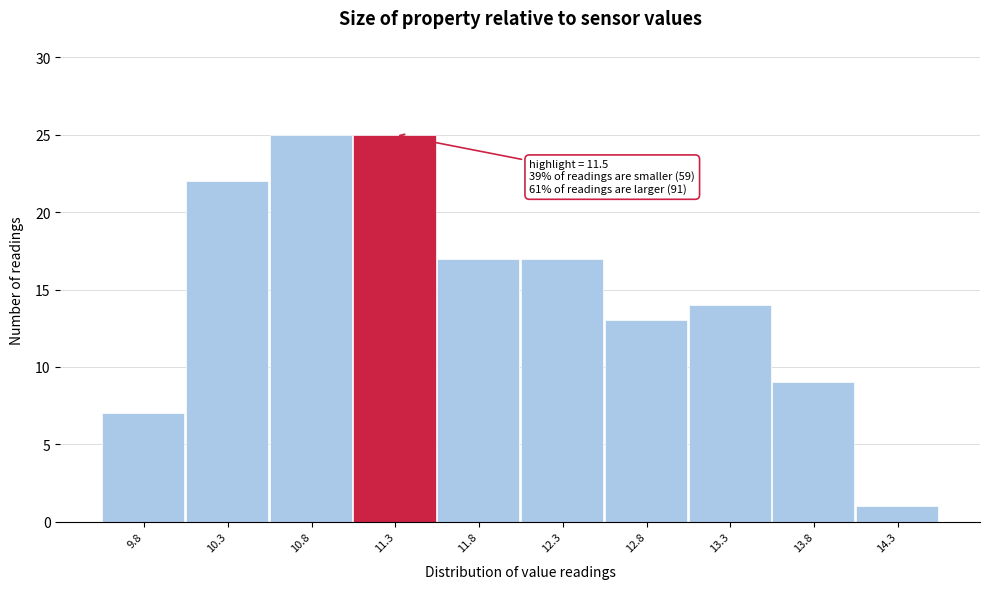

Reading left to right, extract all data points from this chart.

9.8=7	10.3=22	10.8=25	11.3=25	11.8=17	12.3=17	12.8=13	13.3=14	13.8=9	14.3=1